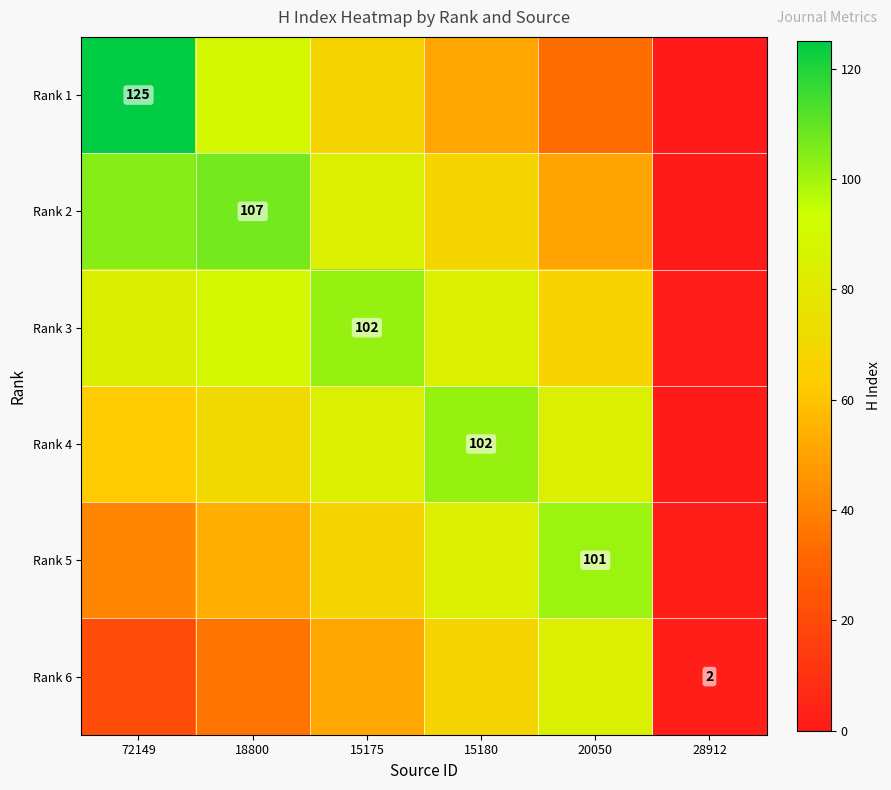

What is the sum of the Rank 2 values at 15180 and 72149?

172.2